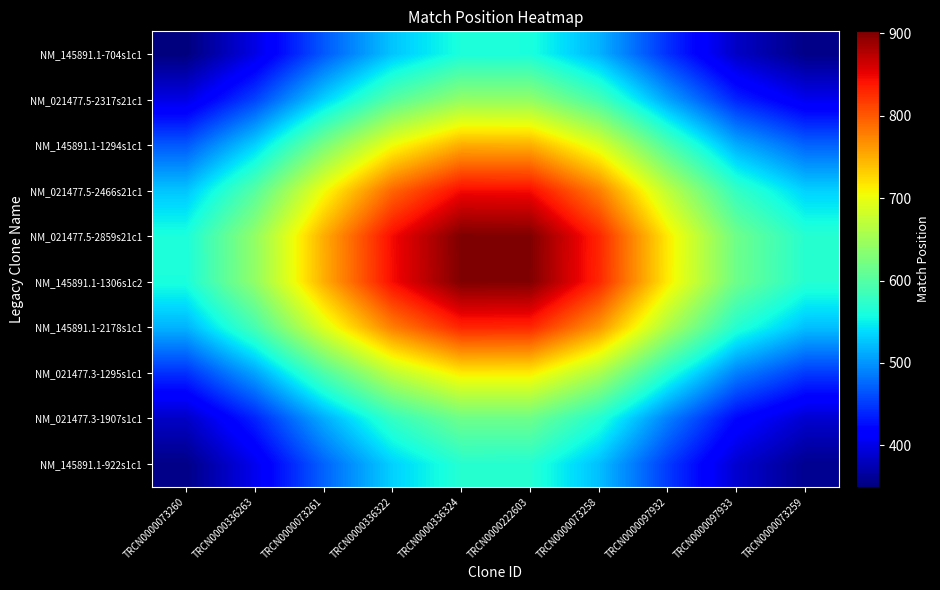

Reading left to right, what are all the values shown in this chart?

NM_145891.1-704s1c1: TRCN0000073260=349.8	TRCN0000336263=399.0	TRCN0000073261=467.2	TRCN0000336322=526.5	TRCN0000336324=561.8	TRCN0000222603=561.2	TRCN0000073258=517.1	TRCN0000097932=445.5	TRCN0000097933=384.1	TRCN0000073259=354.1
NM_021477.5-2317s21c1: TRCN0000073260=399.0	TRCN0000336263=455.3	TRCN0000073261=533.0	TRCN0000336322=600.7	TRCN0000336324=641.0	TRCN0000222603=640.3	TRCN0000073258=589.9	TRCN0000097932=508.2	TRCN0000097933=438.2	TRCN0000073259=404.0
NM_145891.1-1294s1c1: TRCN0000073260=467.2	TRCN0000336263=533.0	TRCN0000073261=624.1	TRCN0000336322=703.2	TRCN0000336324=750.5	TRCN0000222603=749.7	TRCN0000073258=690.7	TRCN0000097932=595.1	TRCN0000097933=513.0	TRCN0000073259=473.1
NM_021477.5-2466s21c1: TRCN0000073260=526.5	TRCN0000336263=600.7	TRCN0000073261=703.2	TRCN0000336322=792.5	TRCN0000336324=845.7	TRCN0000222603=844.8	TRCN0000073258=778.3	TRCN0000097932=670.5	TRCN0000097933=578.1	TRCN0000073259=533.1
NM_021477.5-2859s21c1: TRCN0000073260=561.8	TRCN0000336263=641.0	TRCN0000073261=750.5	TRCN0000336322=845.7	TRCN0000336324=902.4	TRCN0000222603=901.5	TRCN0000073258=830.6	TRCN0000097932=715.6	TRCN0000097933=616.9	TRCN0000073259=568.8
NM_145891.1-1306s1c2: TRCN0000073260=561.2	TRCN0000336263=640.3	TRCN0000073261=749.7	TRCN0000336322=844.8	TRCN0000336324=901.5	TRCN0000222603=900.6	TRCN0000073258=829.7	TRCN0000097932=714.8	TRCN0000097933=616.3	TRCN0000073259=568.3
NM_145891.1-2178s1c1: TRCN0000073260=517.1	TRCN0000336263=589.9	TRCN0000073261=690.7	TRCN0000336322=778.3	TRCN0000336324=830.6	TRCN0000222603=829.7	TRCN0000073258=764.4	TRCN0000097932=658.6	TRCN0000097933=567.8	TRCN0000073259=523.6
NM_021477.3-1295s1c1: TRCN0000073260=445.5	TRCN0000336263=508.2	TRCN0000073261=595.1	TRCN0000336322=670.5	TRCN0000336324=715.6	TRCN0000222603=714.8	TRCN0000073258=658.6	TRCN0000097932=567.4	TRCN0000097933=489.2	TRCN0000073259=451.0
NM_021477.3-1907s1c1: TRCN0000073260=384.1	TRCN0000336263=438.2	TRCN0000073261=513.0	TRCN0000336322=578.1	TRCN0000336324=616.9	TRCN0000222603=616.3	TRCN0000073258=567.8	TRCN0000097932=489.2	TRCN0000097933=421.7	TRCN0000073259=388.9
NM_145891.1-922s1c1: TRCN0000073260=354.1	TRCN0000336263=404.0	TRCN0000073261=473.1	TRCN0000336322=533.1	TRCN0000336324=568.8	TRCN0000222603=568.3	TRCN0000073258=523.6	TRCN0000097932=451.0	TRCN0000097933=388.9	TRCN0000073259=358.6